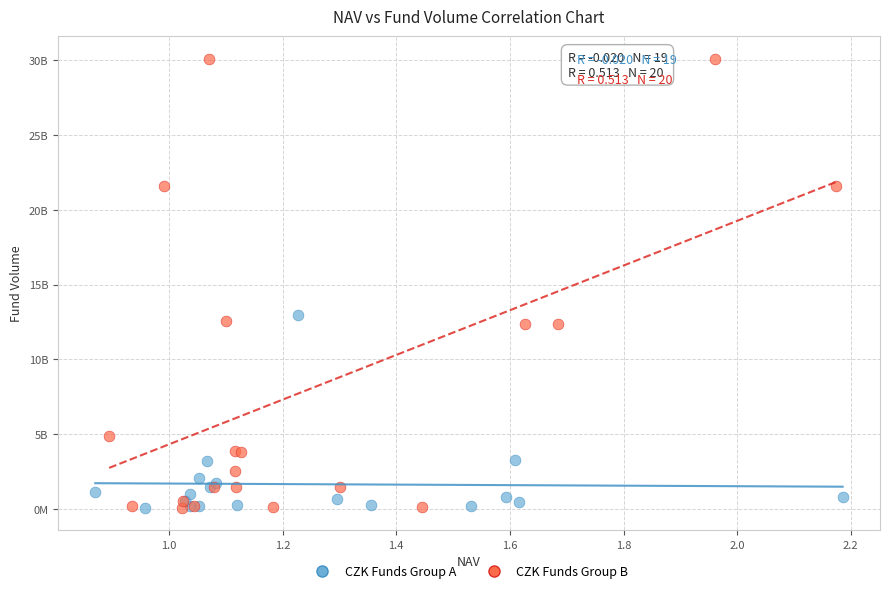

What are all the series names shown in the legend?

CZK Funds Group A, CZK Funds Group B